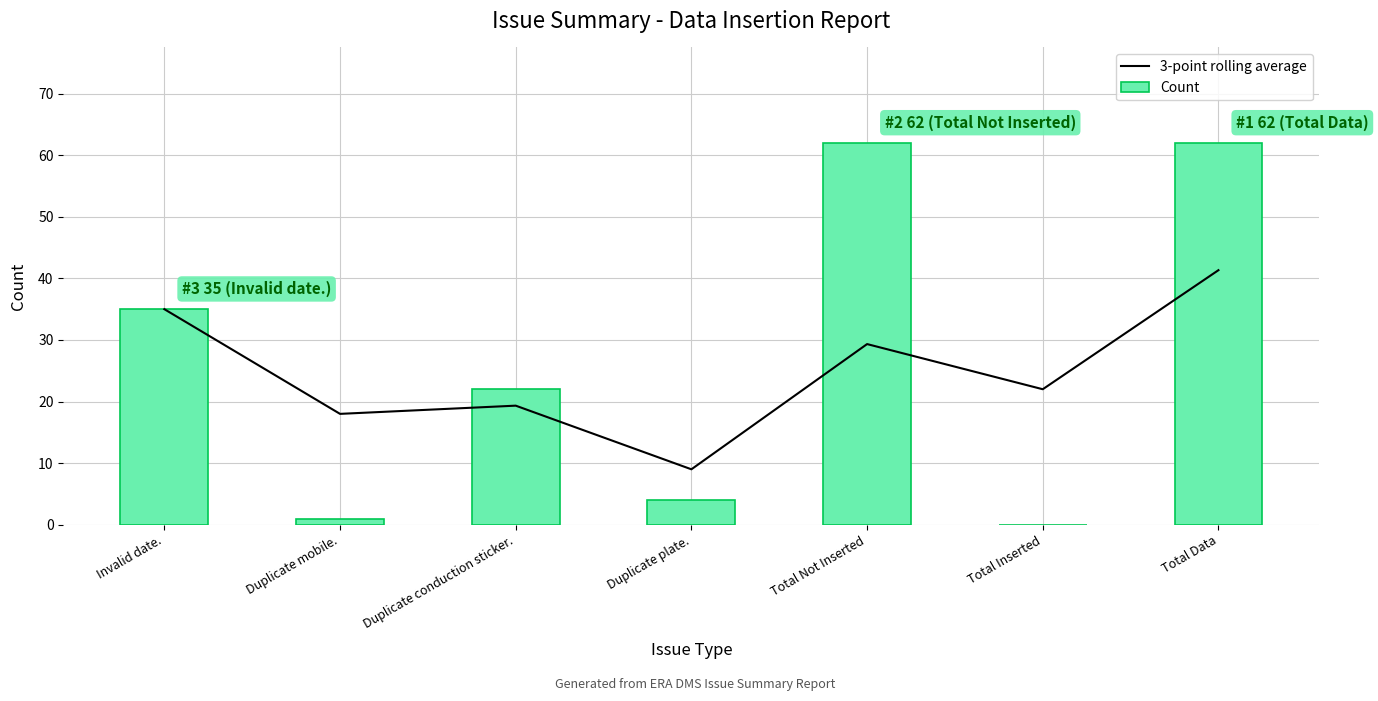

What is the approximate value of 3-point rolling average at Duplicate plate.?

9.0